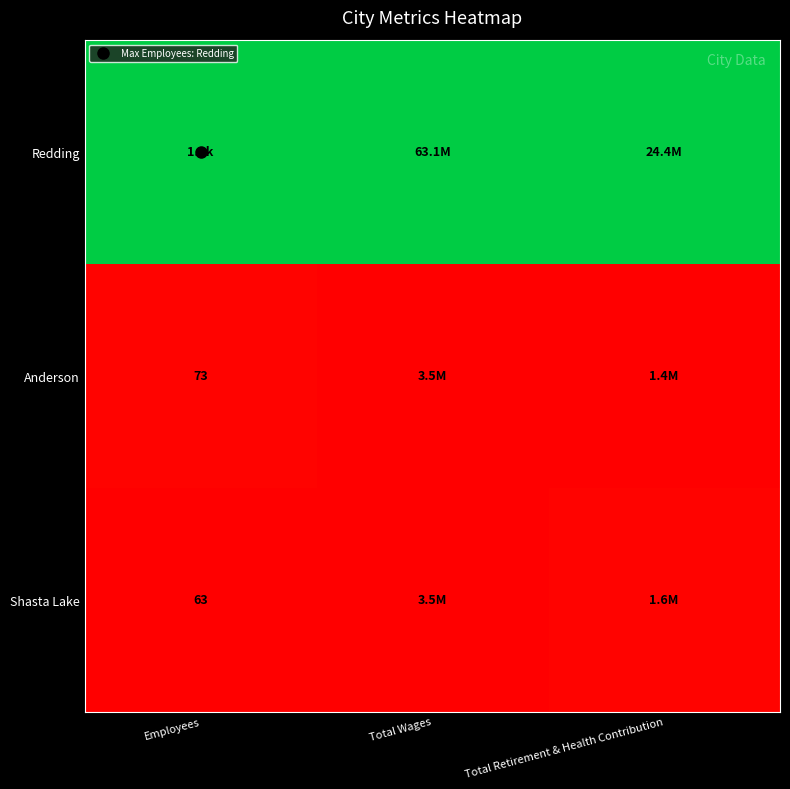

Is the value of Anderson at Total Wages greater than the value of Redding at Total Retirement & Health Contribution?

No